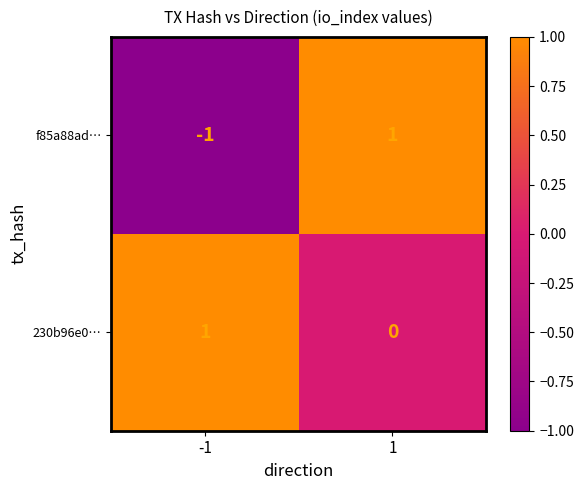

At which category is the sum across all series the highest?

1